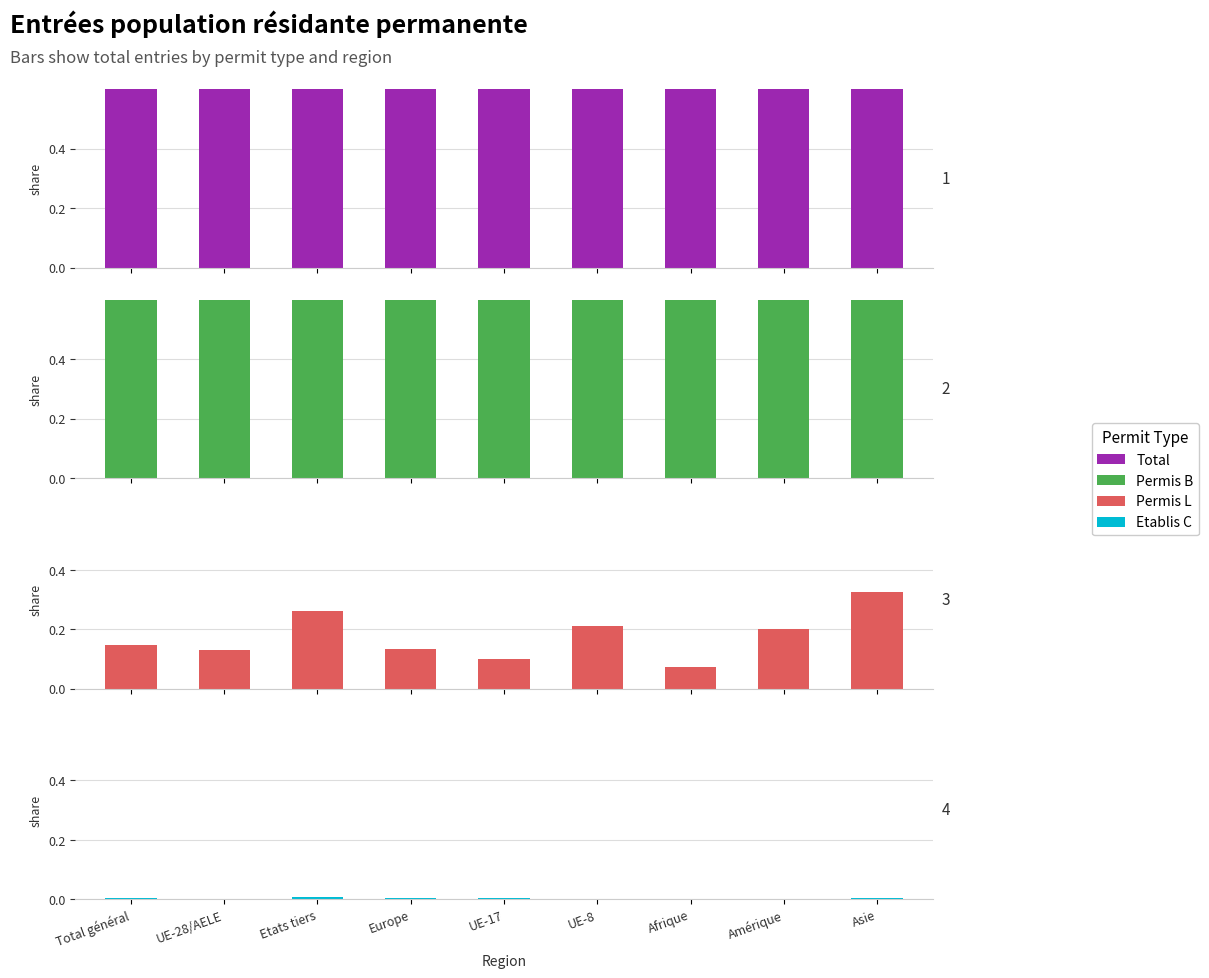

Is the value of Permis B at Asie greater than the value of Total at UE-28/AELE?

No